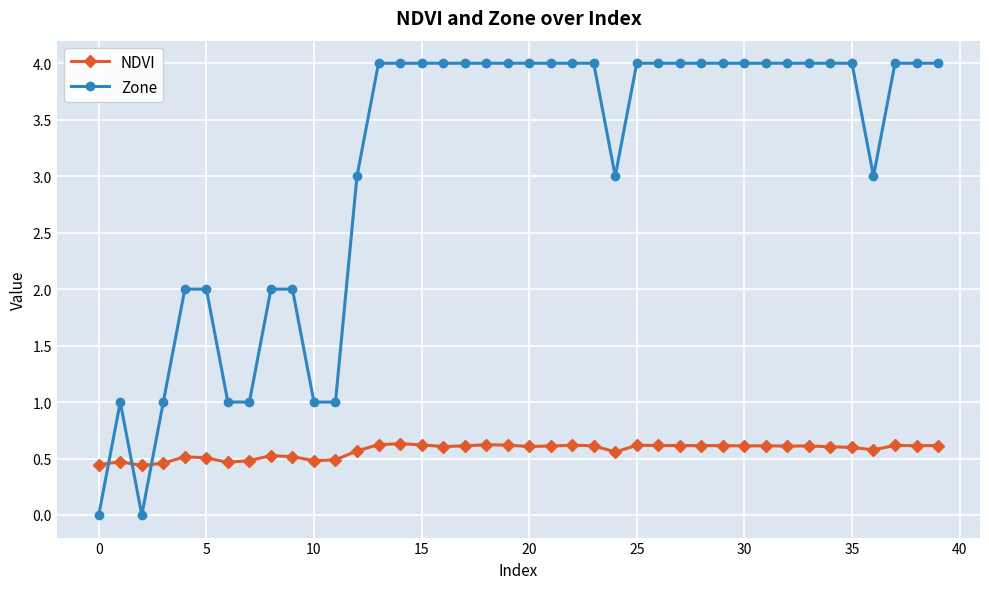

Does the chart have visible grid lines?

Yes